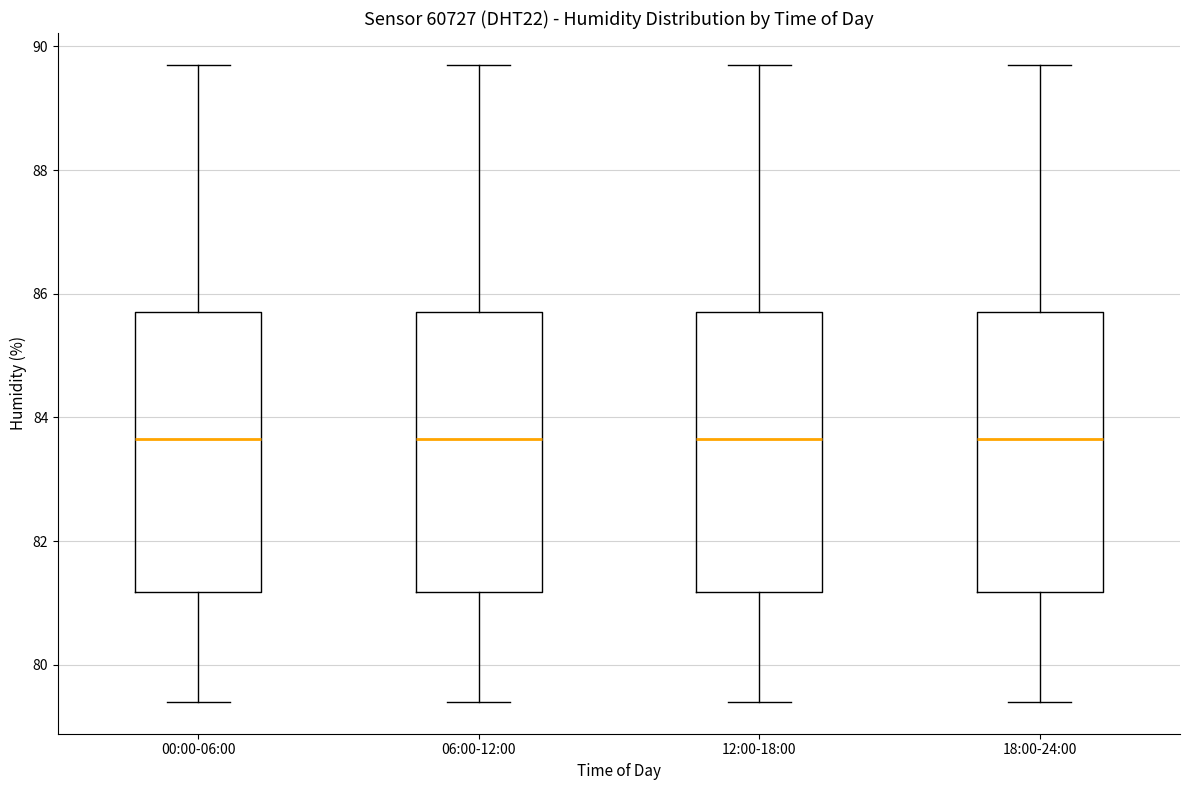

Where does the median line of the box for 00:00-06:00 sit on the y-axis? The values are not printed on the chart, so give them approximately, as read against the axis.

83.6